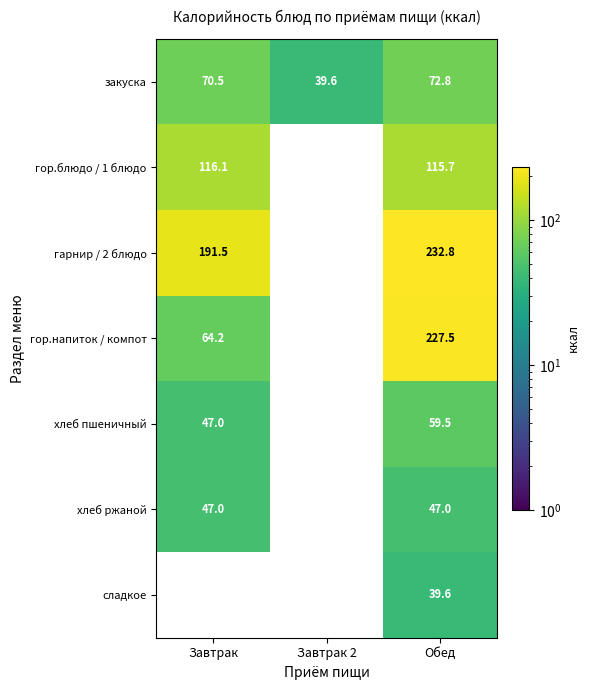

What is the average value of the закуска series?

61.0